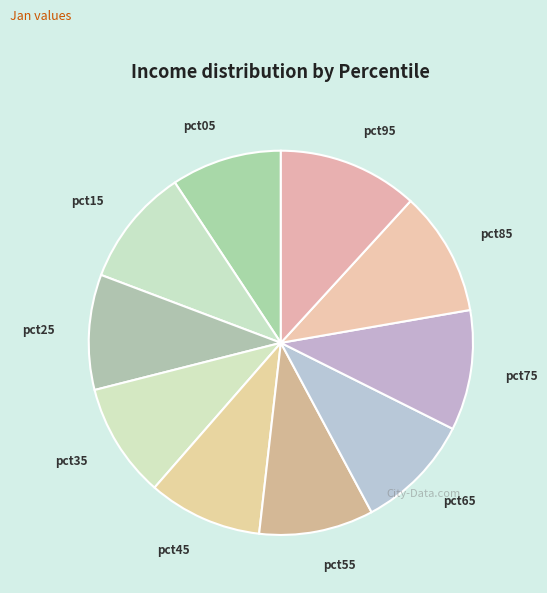

Is the sum of pct95 and pct65 greater than half?

No